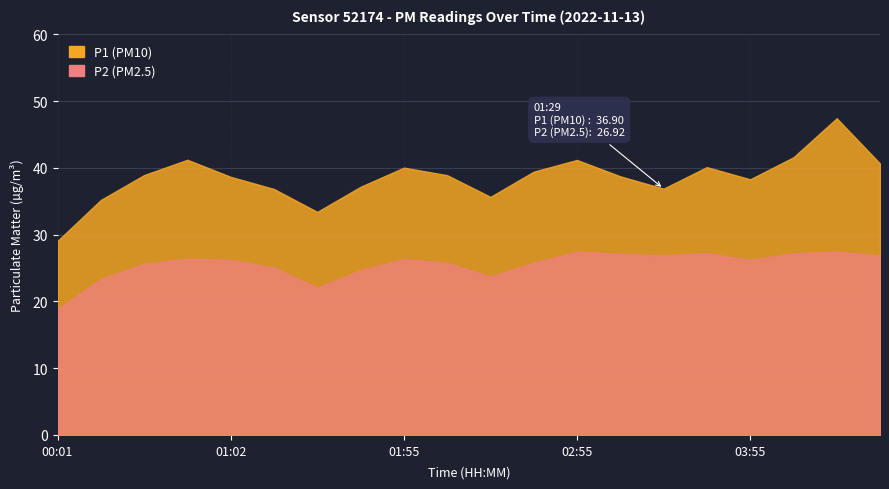

True or false: P1 has a value of 17.8 at 02:25.

False